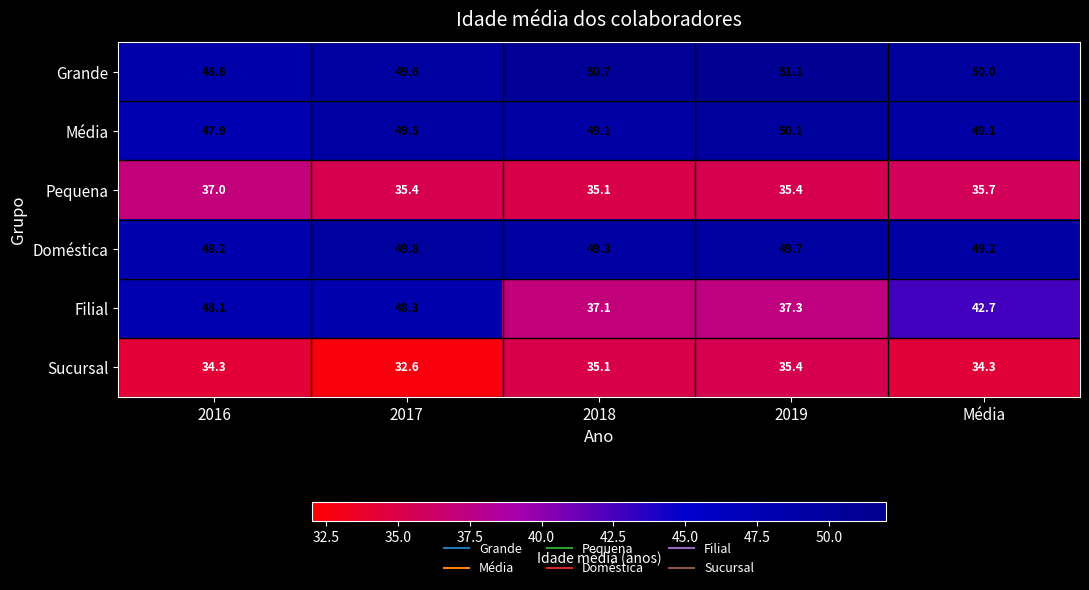

Is it true that Sucursal equals 22.5 at 2016?

False